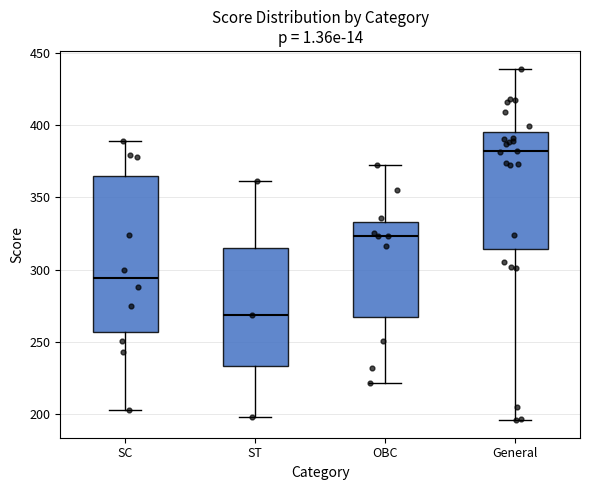

Reading left to right, read every box against the y-axis: the position of its median line, the range the box covers, and the ends of its whiskers. The values are not printed on the chart, so give them approximately, as read against the axis.

SC: median 295, box 255 to 365, whiskers 205 to 390
ST: median 270, box 235 to 315, whiskers 200 to 360
OBC: median 325, box 265 to 335, whiskers 220 to 370
General: median 380, box 315 to 395, whiskers 195 to 440